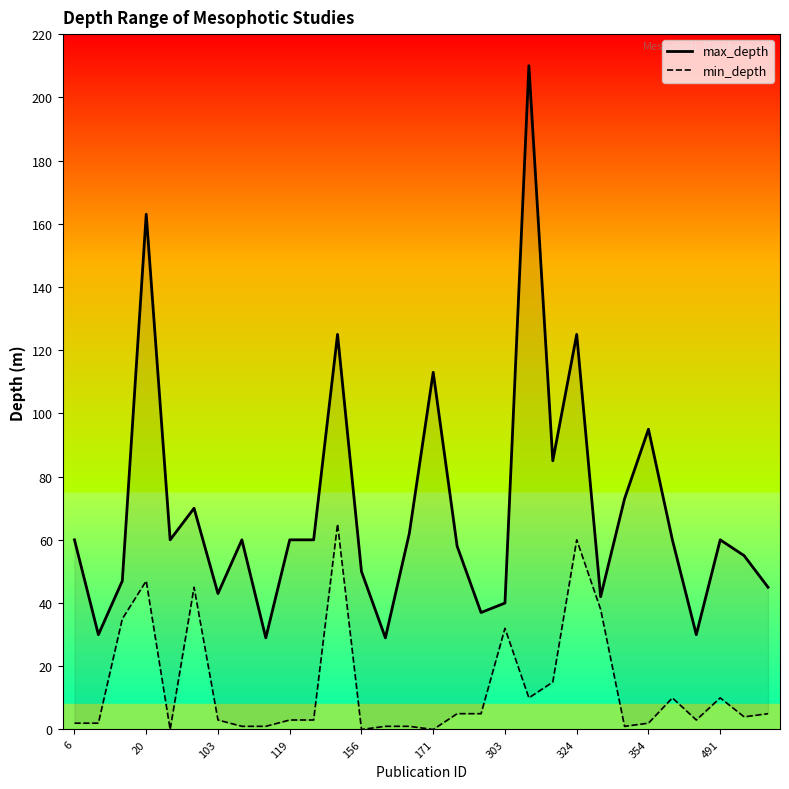

What is the difference between the max_depth values at 324 and 156?

75